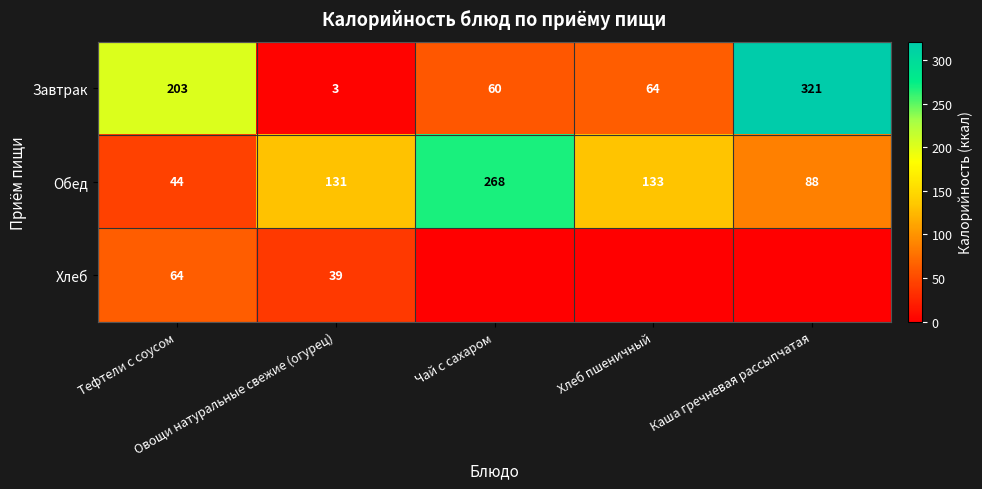

At which category does the chart reach its minimum across all series?

Чай с сахаром